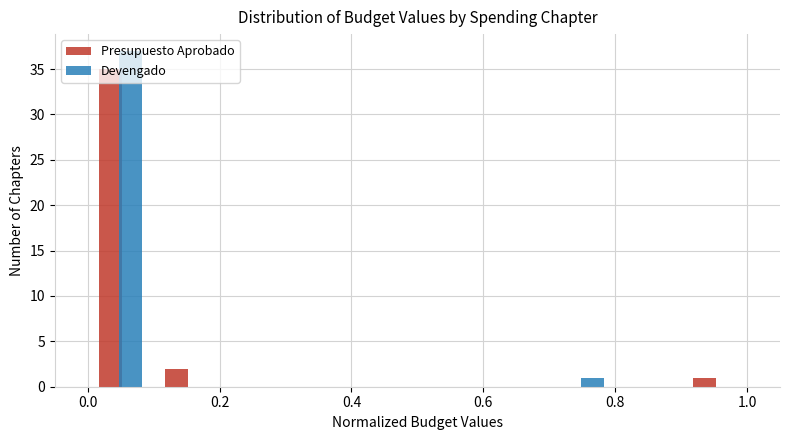

Reading left to right, transcribe this chart: for each range on the x-axis, give the height of each series' bar. The values are not printed on the chart, so give them approximately, as read against the axis.

0.0 to 0.1: Presupuesto Aprobado=35	Devengado=37
0.1 to 0.2: Presupuesto Aprobado=2	Devengado=0
0.2 to 0.3: Presupuesto Aprobado=0	Devengado=0
0.3 to 0.4: Presupuesto Aprobado=0	Devengado=0
0.4 to 0.5: Presupuesto Aprobado=0	Devengado=0
0.5 to 0.6: Presupuesto Aprobado=0	Devengado=0
0.6 to 0.7: Presupuesto Aprobado=0	Devengado=0
0.7 to 0.8: Presupuesto Aprobado=0	Devengado=1
0.8 to 0.9: Presupuesto Aprobado=0	Devengado=0
0.9 to 1.0: Presupuesto Aprobado=1	Devengado=0